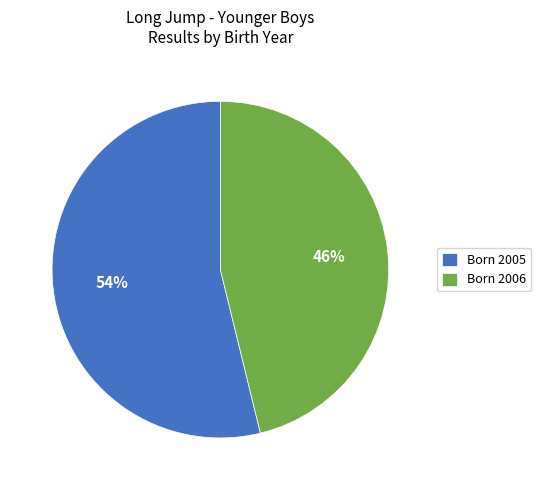

The Born 2005 slice represents 54% of the pie. True or false?

True